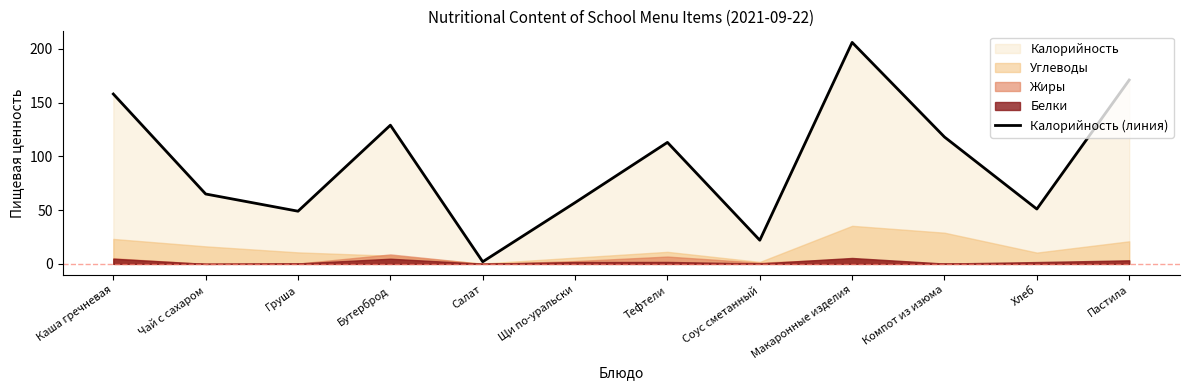

Rank the categories by value from highest to lowest.

Макаронные изделия, Пастила, Каша гречневая, Бутерброд, Компот из изюма, Тефтели, Чай с сахаром, Щи по-уральски, Хлеб, Груша, Соус сметанный, Салат